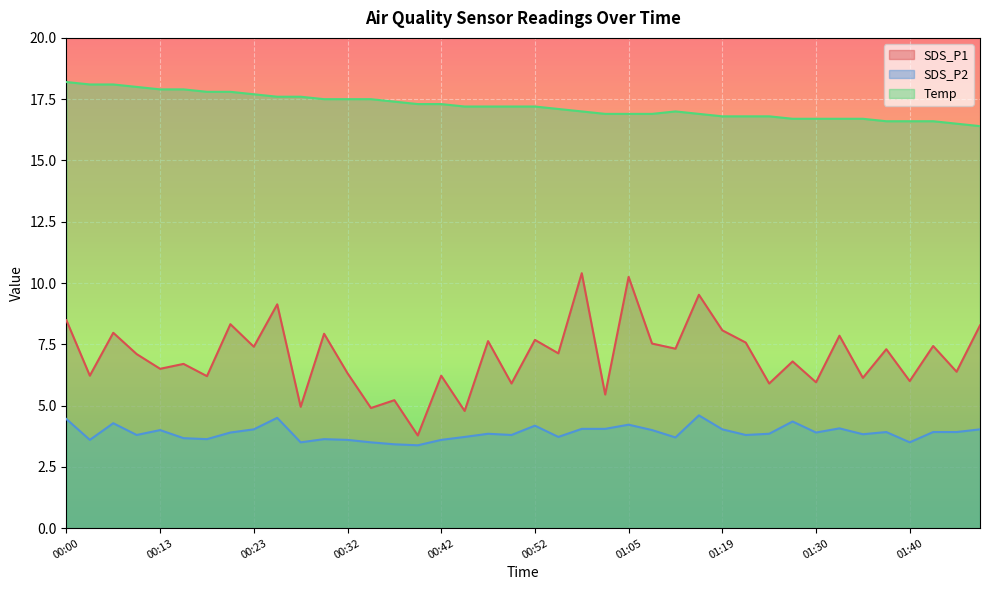

True or false: Temp and SDS_P1 cross at least once.

False